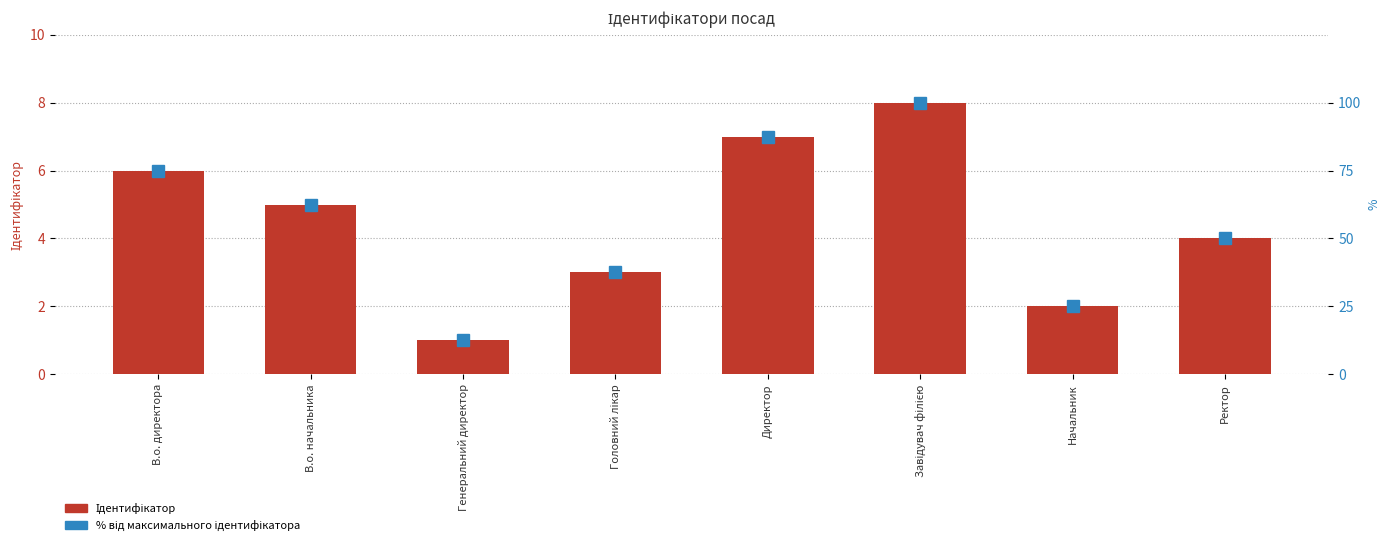

At which category is the sum across all series the highest?

Завідувач філією